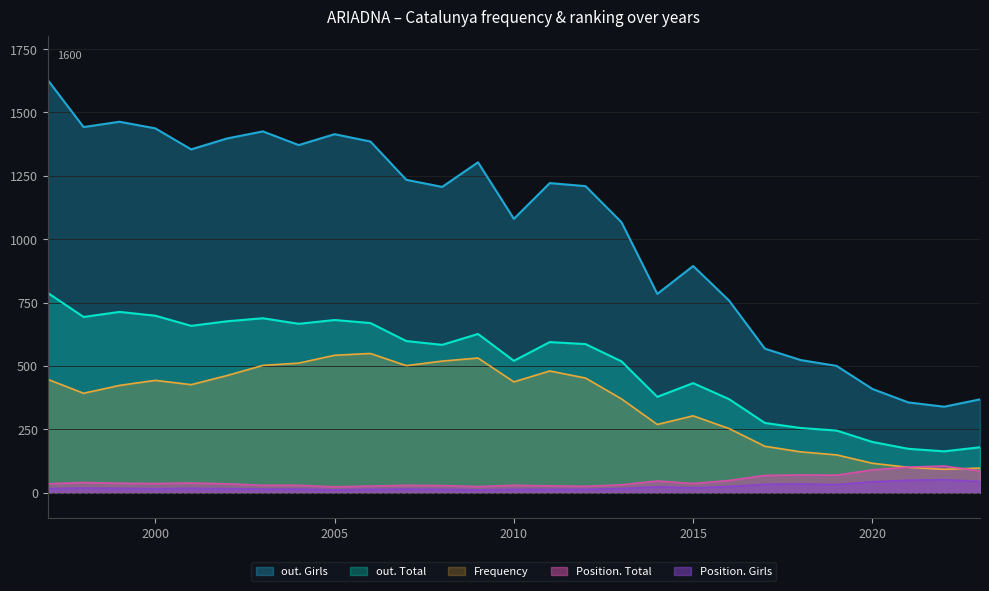

True or false: Position. Girls and Frequency intersect in this chart.

False